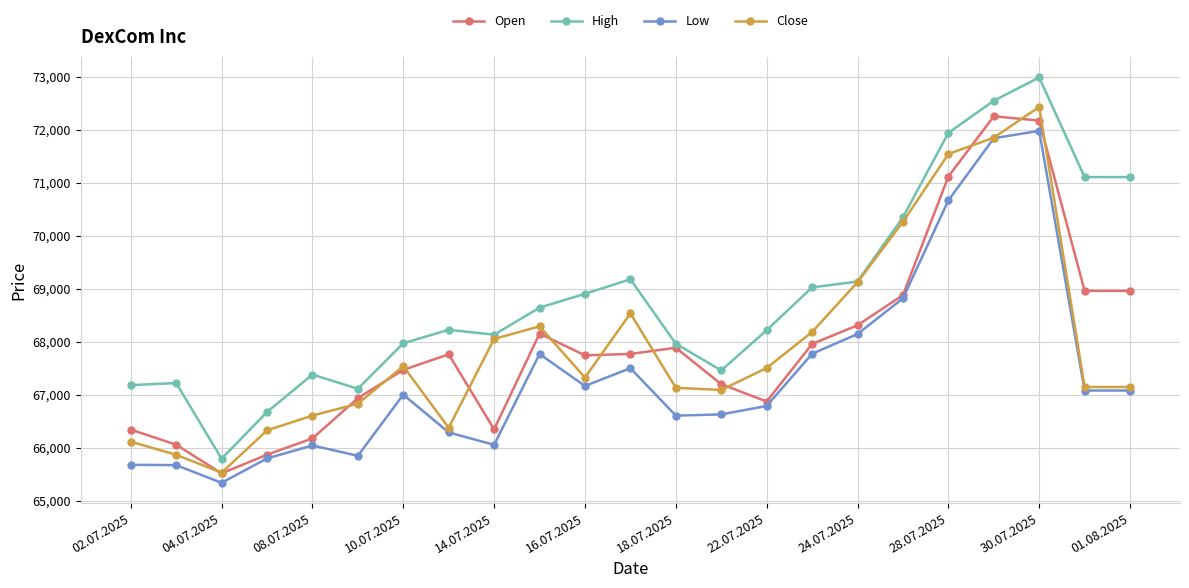

What is the minimum value for Close?

65525